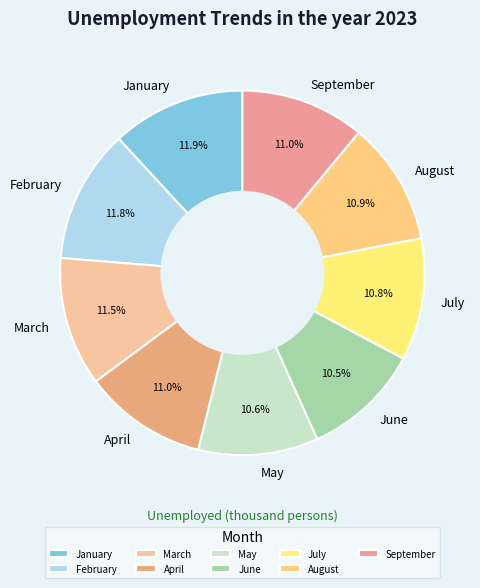

To the nearest percent, what is the average slice percentage?

11%